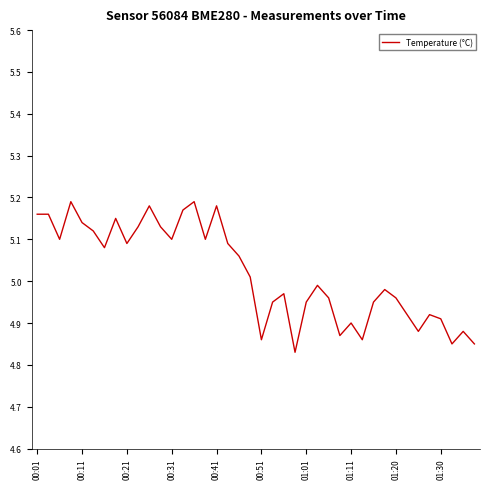

Does the chart display data point markers on the line(s)?

No